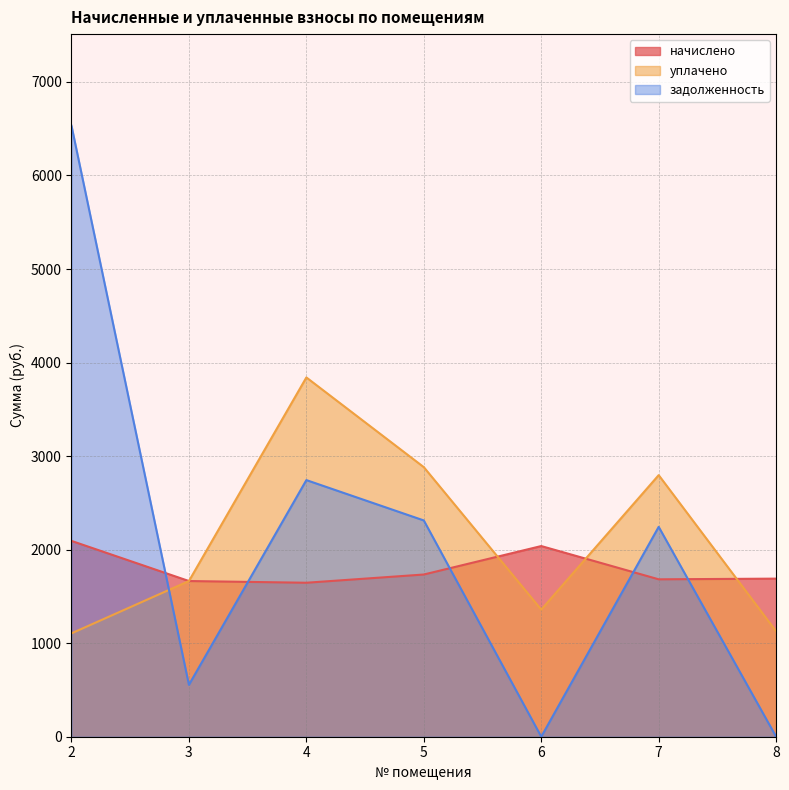

Which category has the highest value in the задолженность series?

2